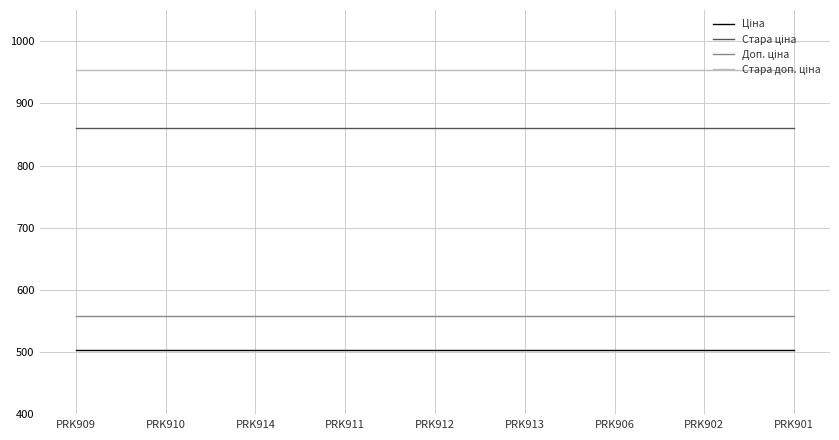

What is the difference between the highest and lowest values at PRK910?

449.3